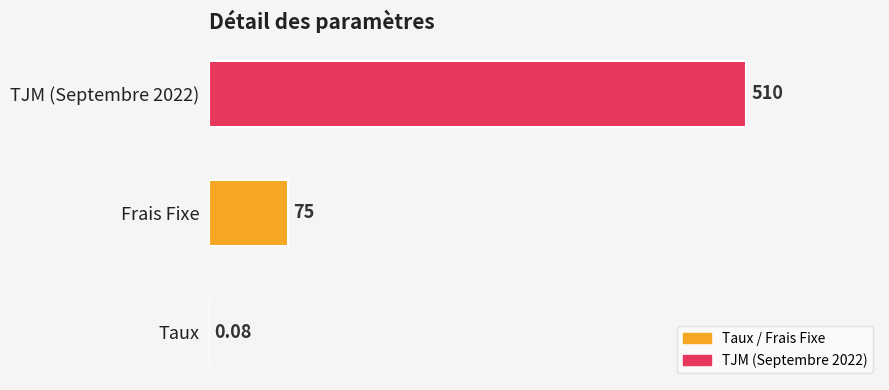

At which label is the value closest to 255?

Frais Fixe